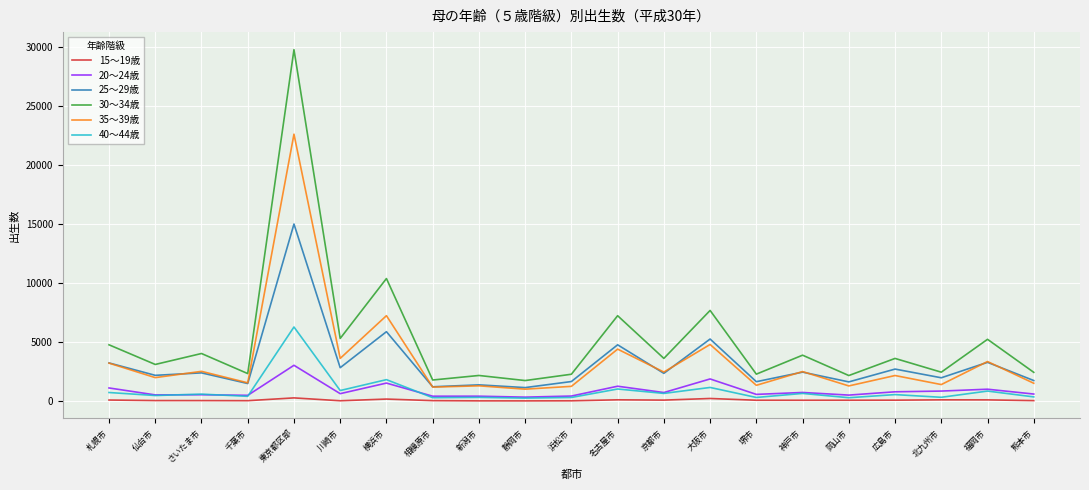

True or false: 30～34歳 and 35～39歳 cross at least once.

False